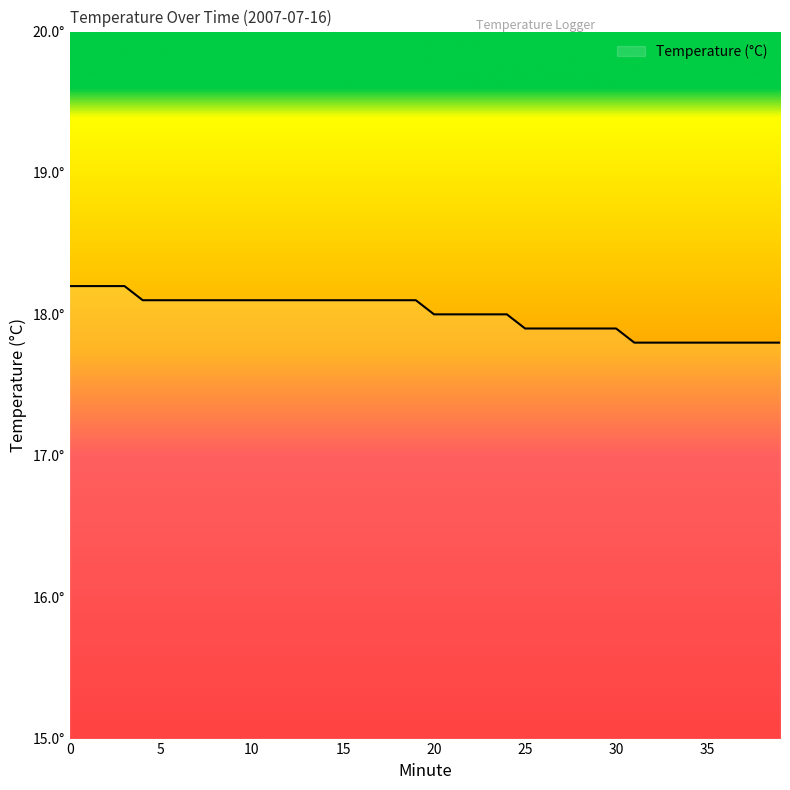

Does the chart display data point markers on the line(s)?

No